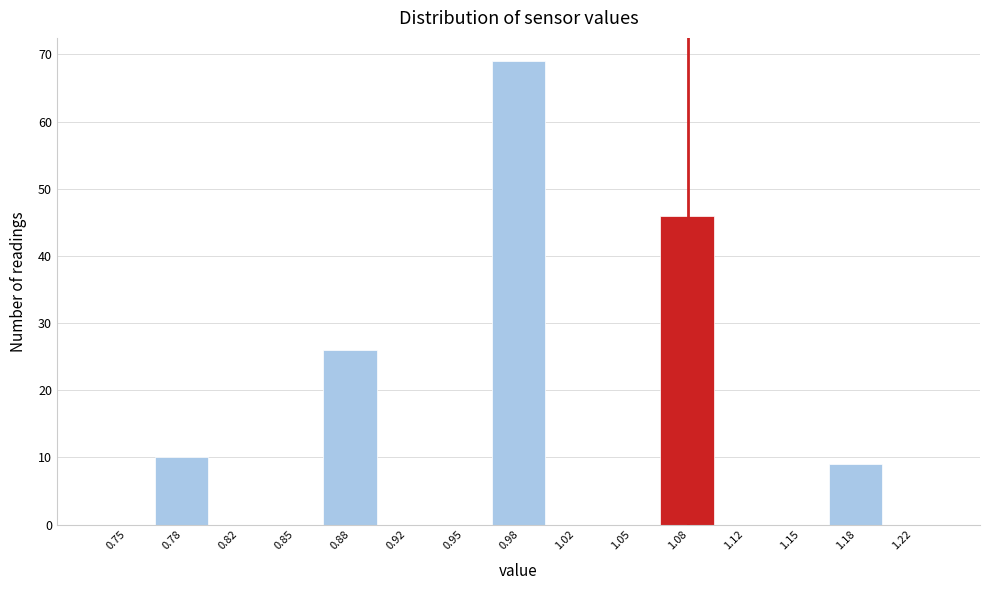

Reading left to right, list all the values displayed in this chart.

0.75=0	0.78=10	0.82=0	0.85=0	0.88=26	0.92=0	0.95=0	0.98=69	1.02=0	1.05=0	1.08=46	1.12=0	1.15=0	1.18=9	1.22=0